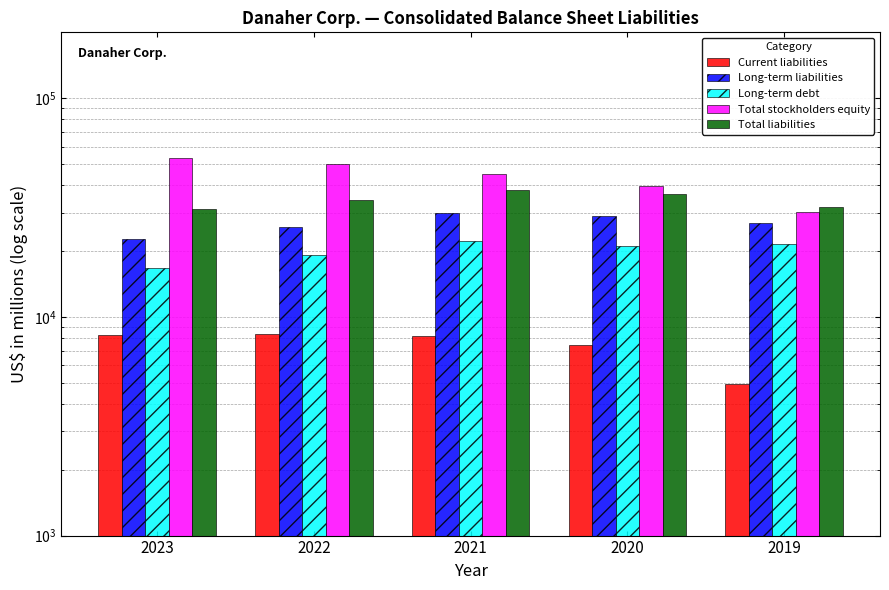

At which label does Long-term liabilities first exceed 26868?

2021